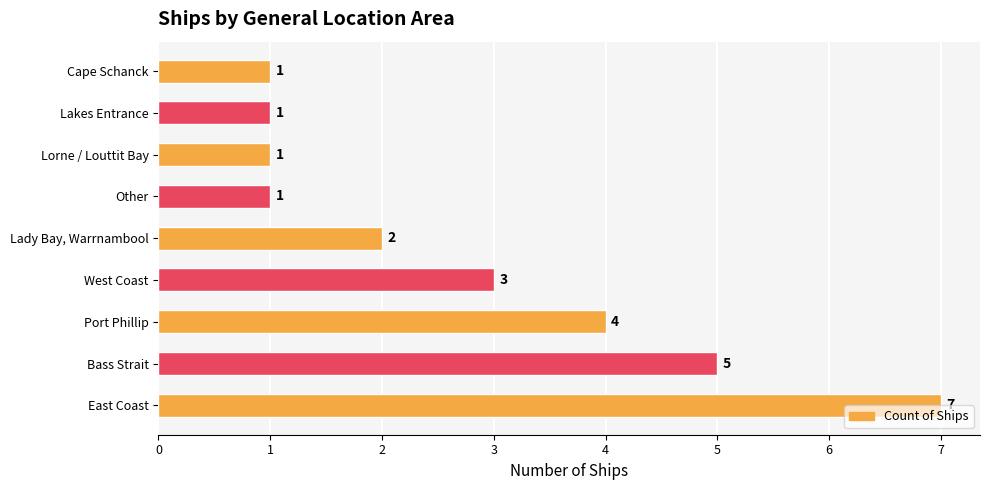

How many data points does each series have?

9